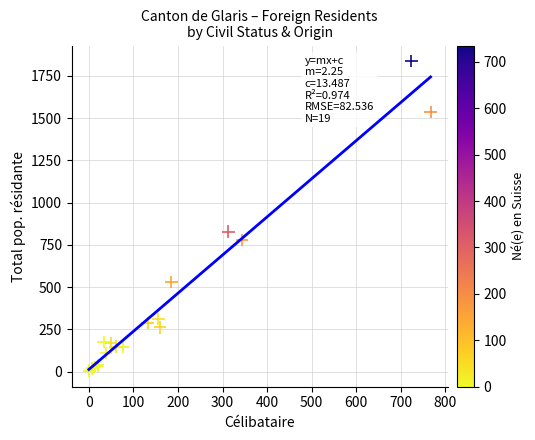

What Y value in the scatter plot is closest to 920?

828